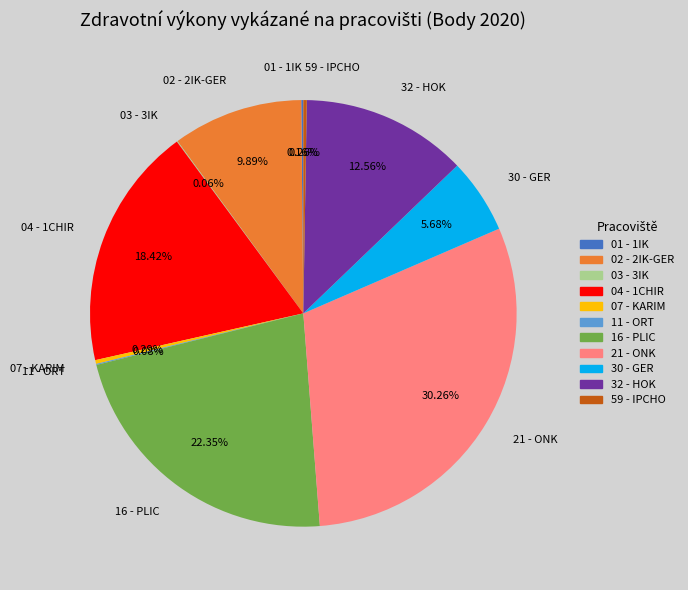

What percentage is the 16 - PLIC slice, to the nearest percent?

22%